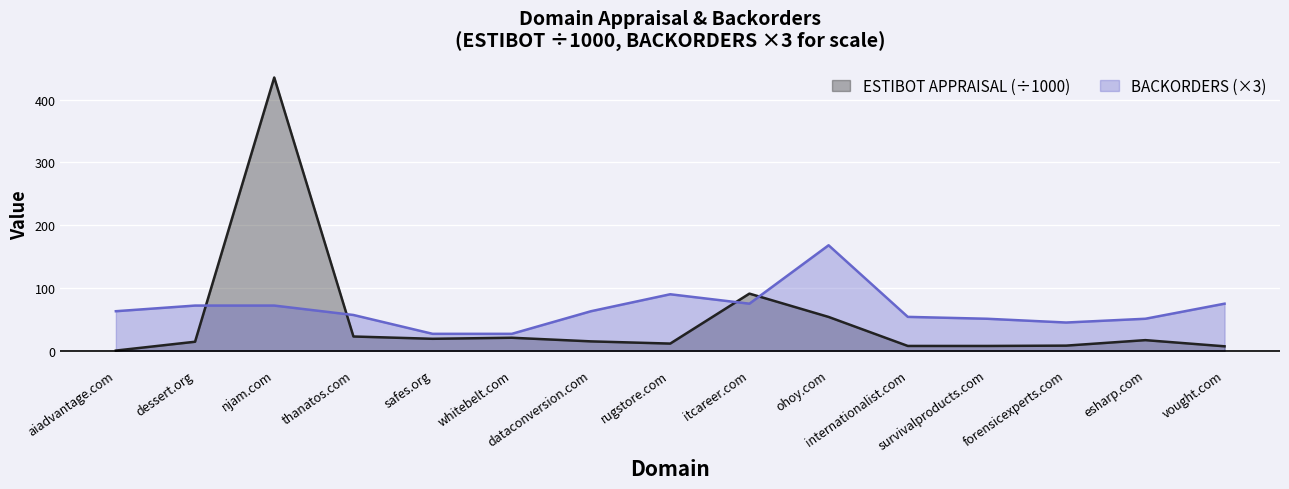

Count the number of data series in this chart.

2